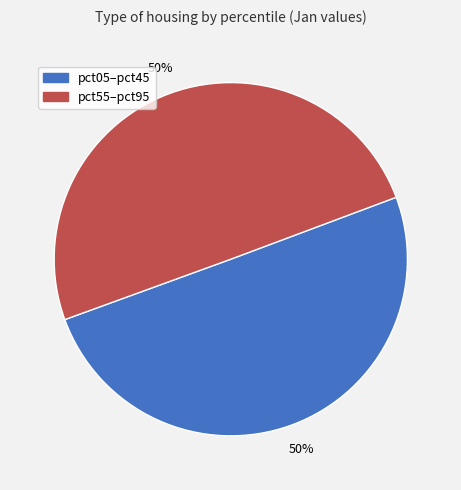

What percentage is the pct55–pct95 slice, to the nearest percent?

50%